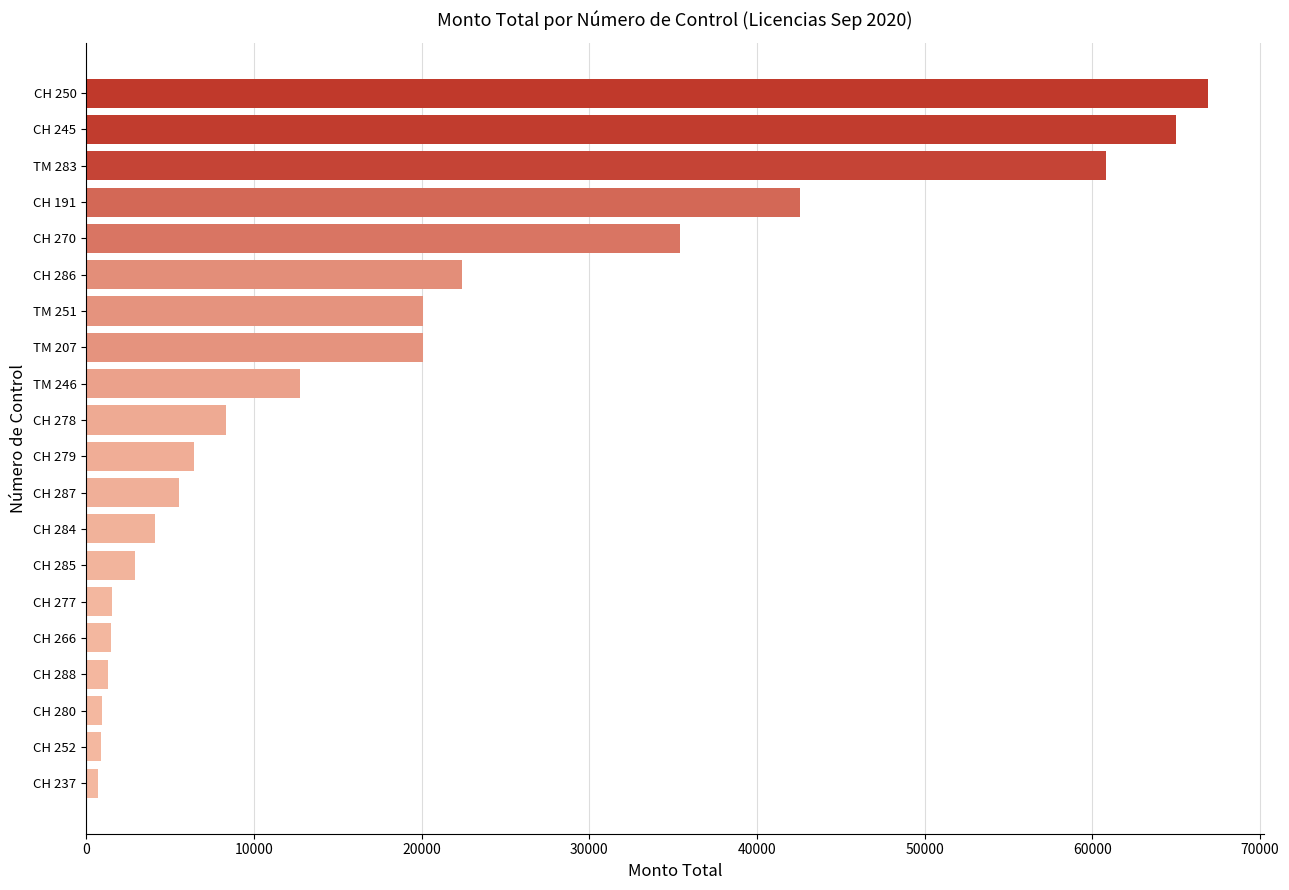

The value at CH 270 is 35379.2. True or false?

True